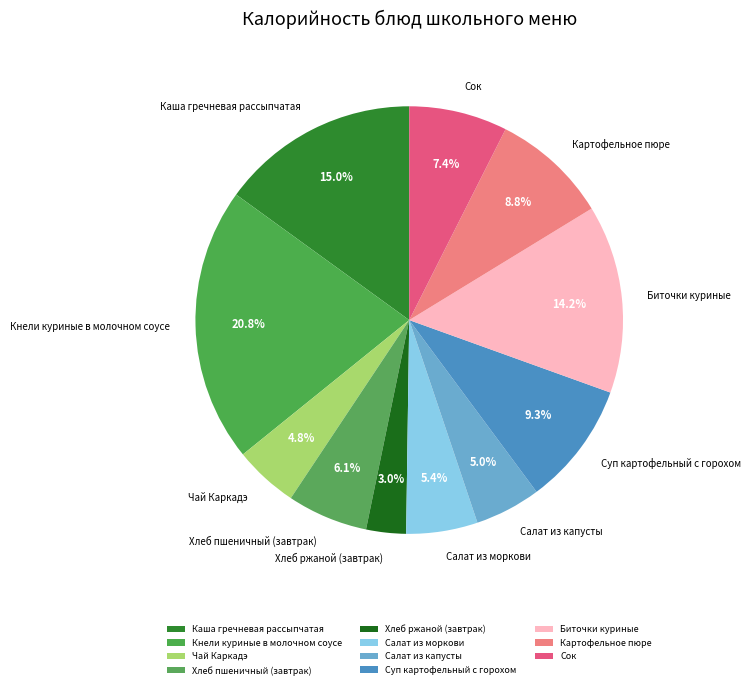

Is the sum of Сок and Картофельное пюре greater than half?

No